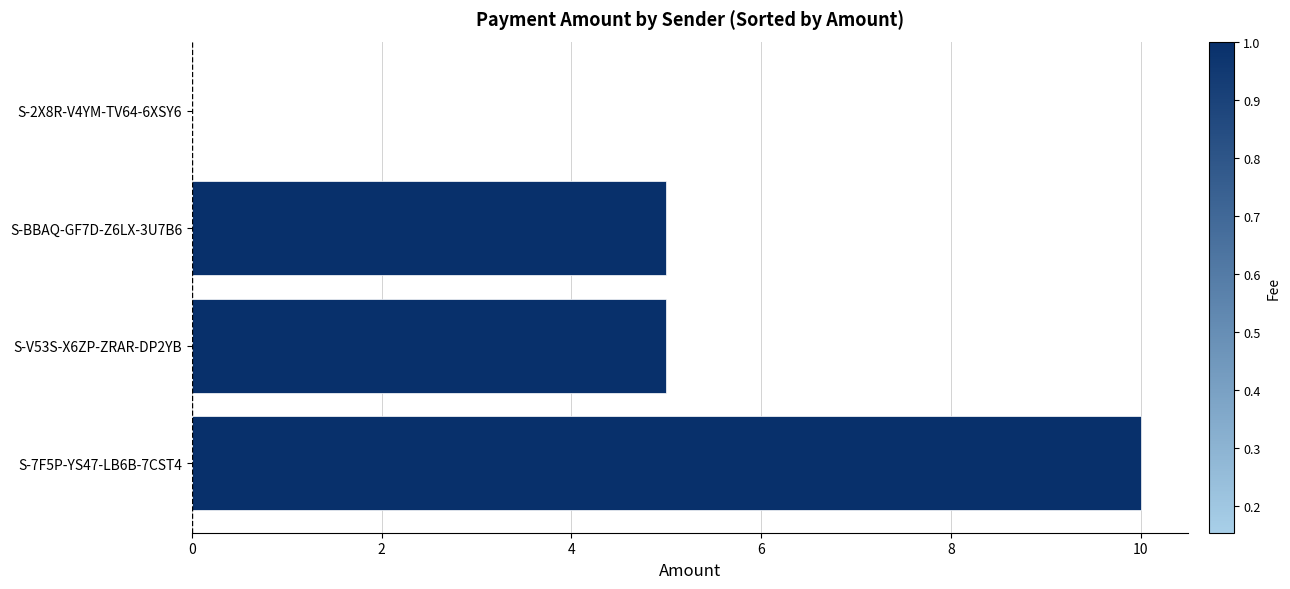

What is the maximum value shown in the chart?

10.0